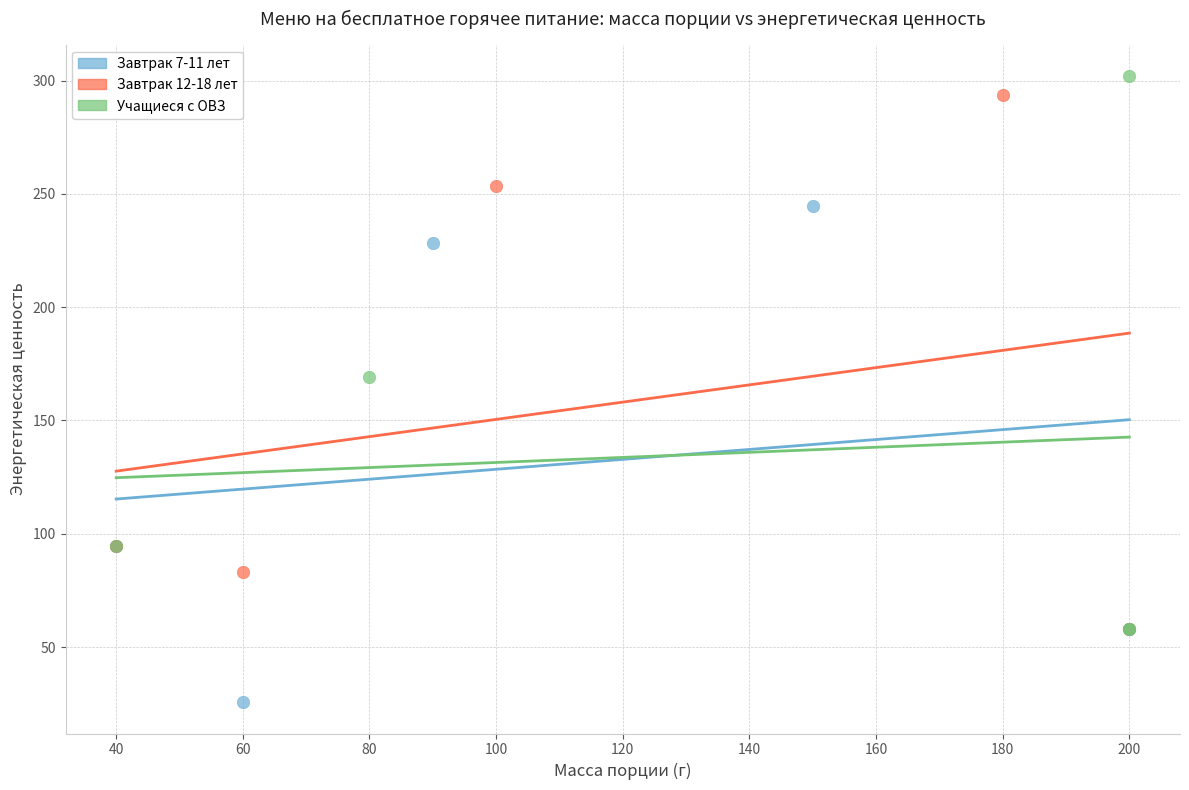

Which series contains the lowest Y value?

Завтрак 7-11 лет